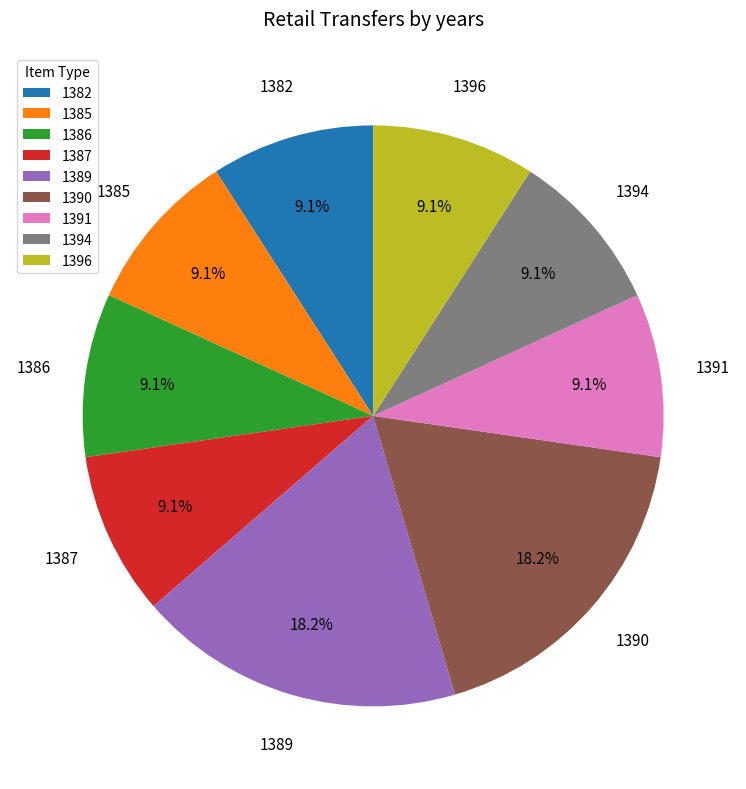

What percentage is the 1389 slice, to the nearest percent?

18%